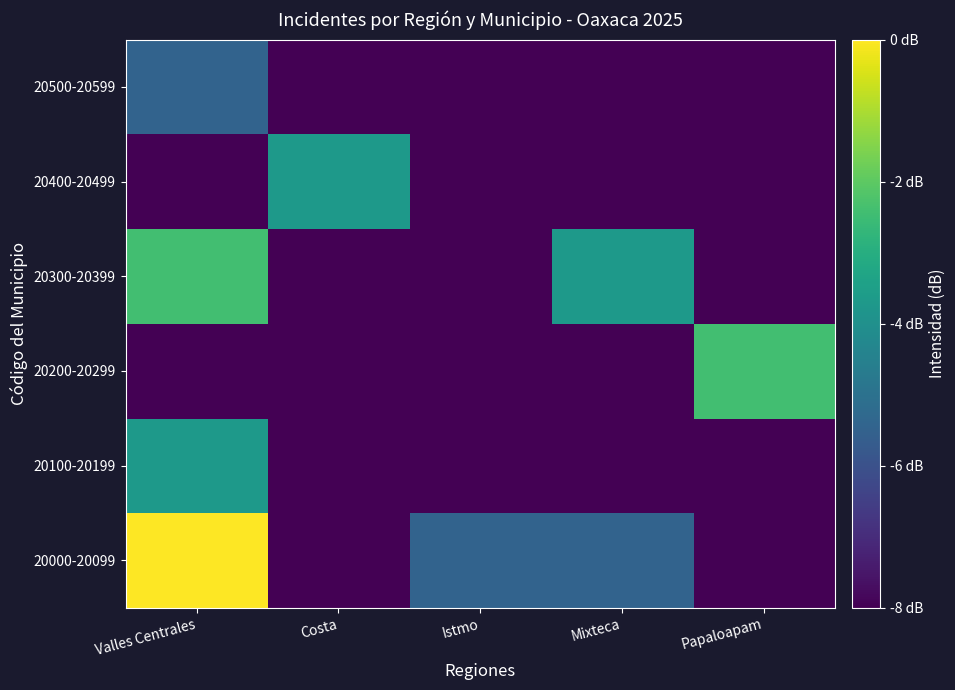

At which category is the sum across all series the highest?

Valles Centrales